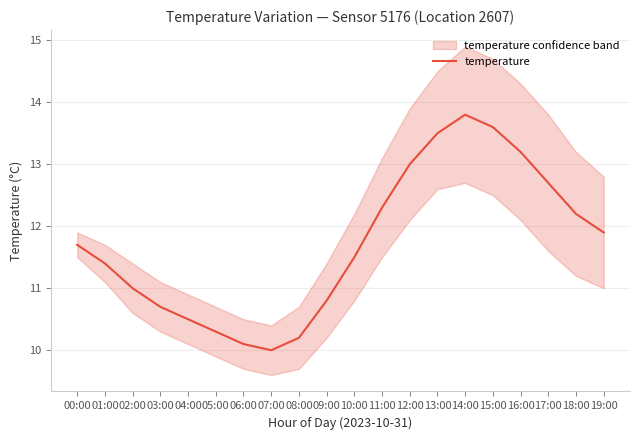

How many values are below 11?

7